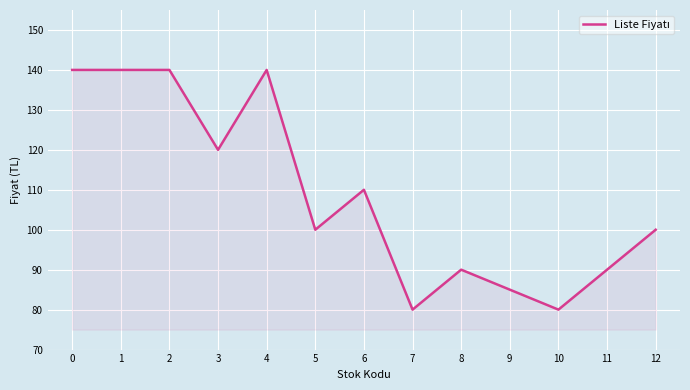

Which has a higher value, 2 or 5?

2